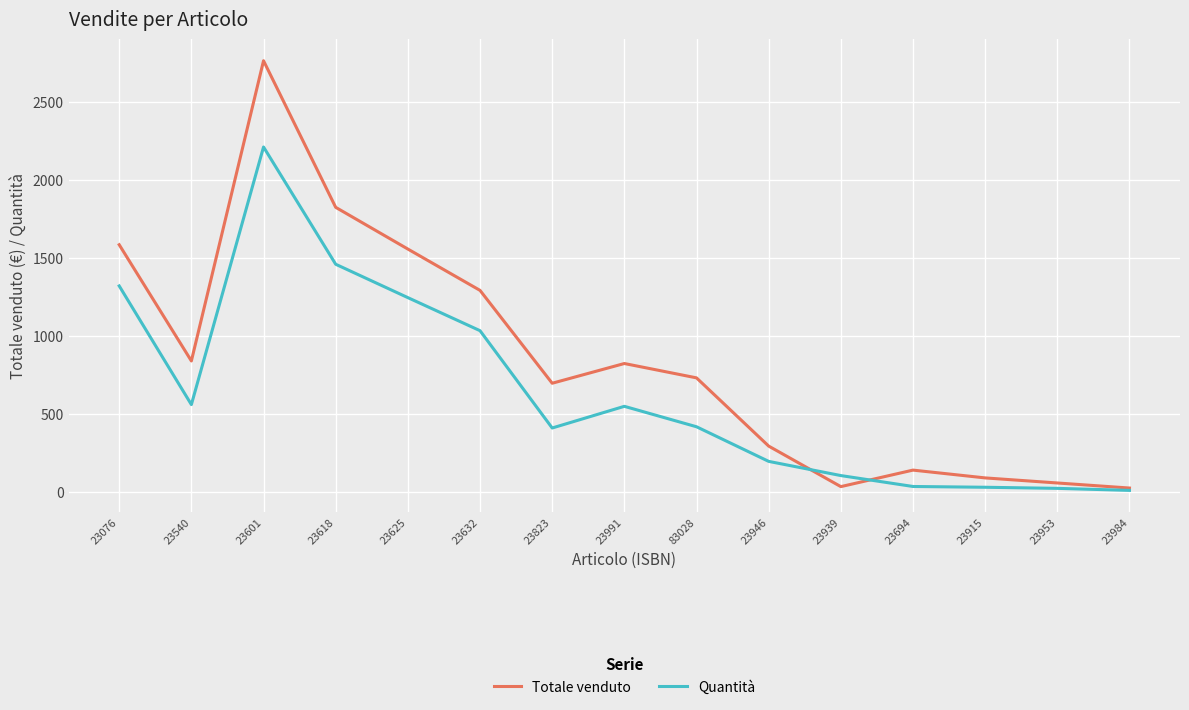

Count the number of data series in this chart.

2